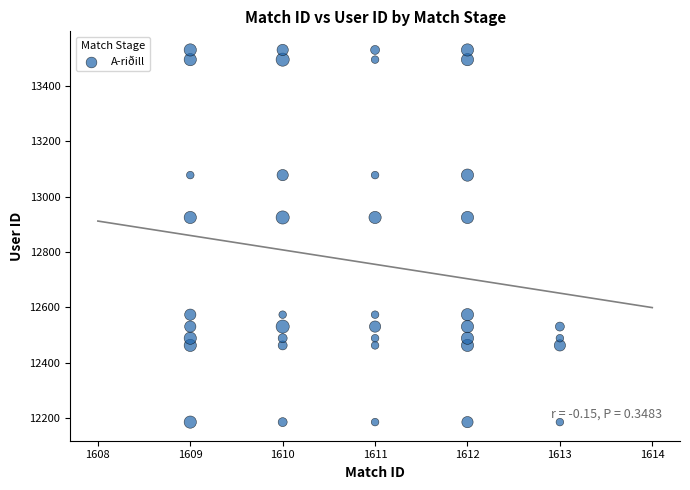

What is the range of Y values (max minus min)?

1344